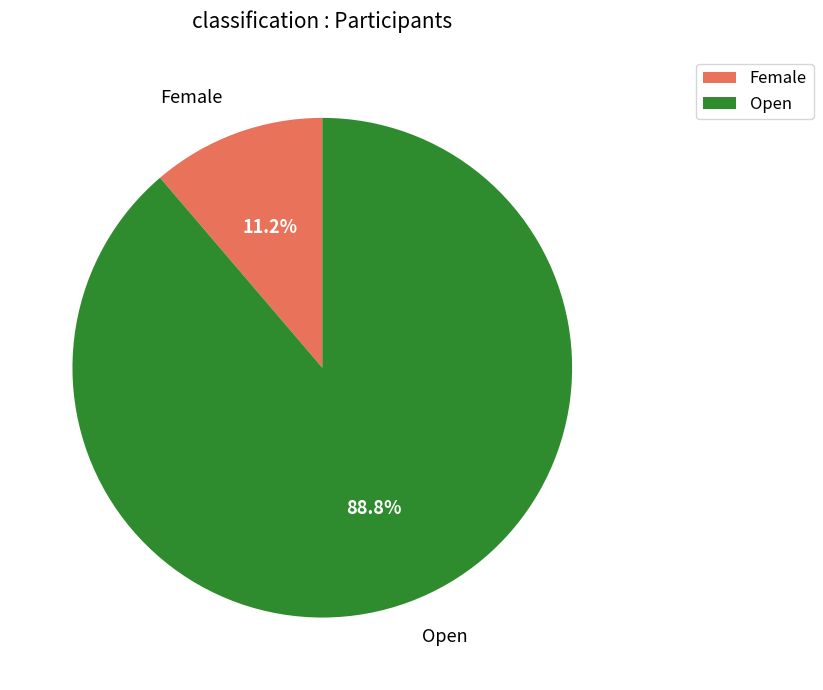

What is the largest slice in the pie chart?

Open